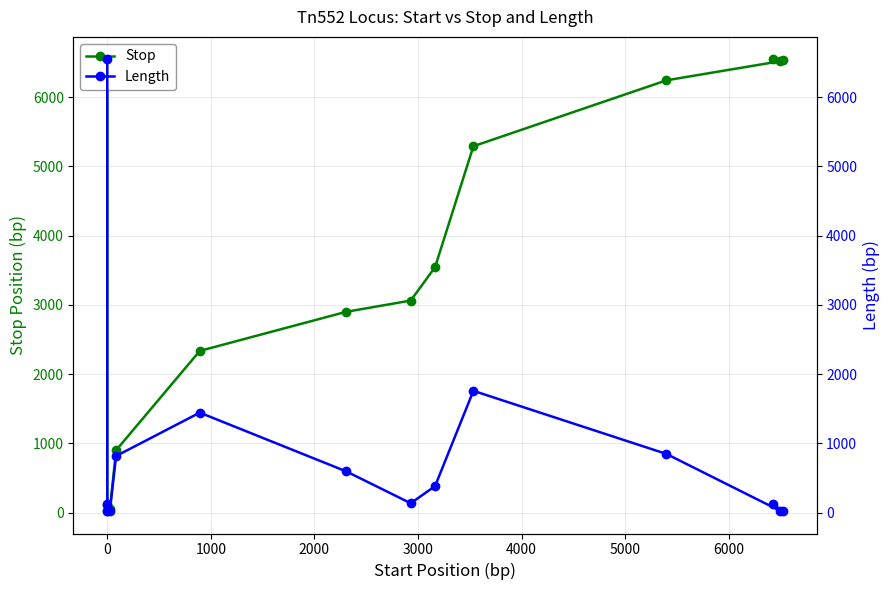

True or false: Length and Stop cross at least once.

False